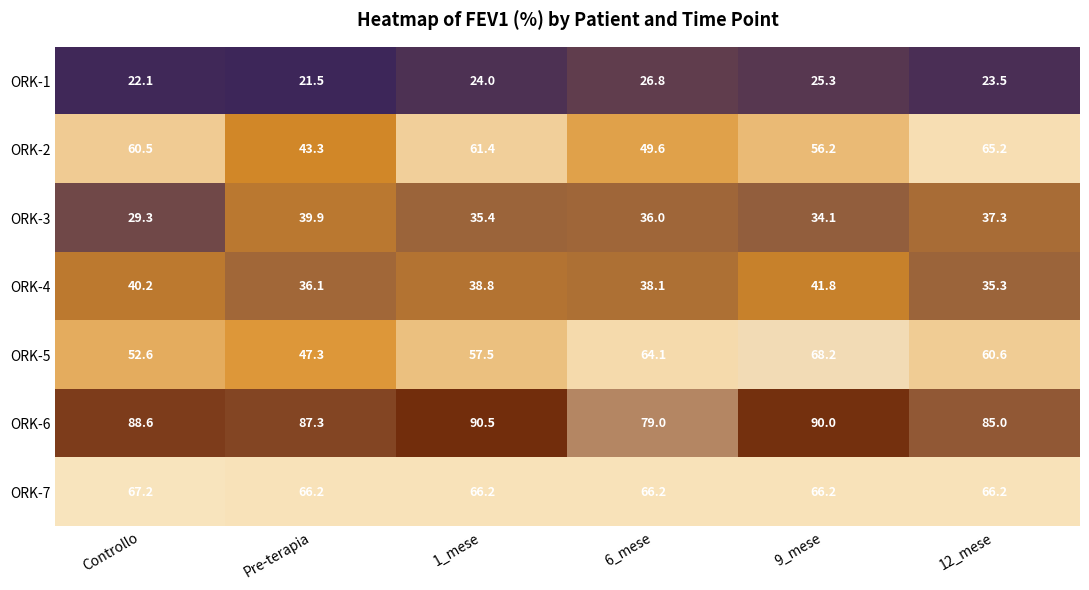

Rank the series by their maximum value, from highest to lowest.

ORK-6, ORK-5, ORK-7, ORK-2, ORK-4, ORK-3, ORK-1